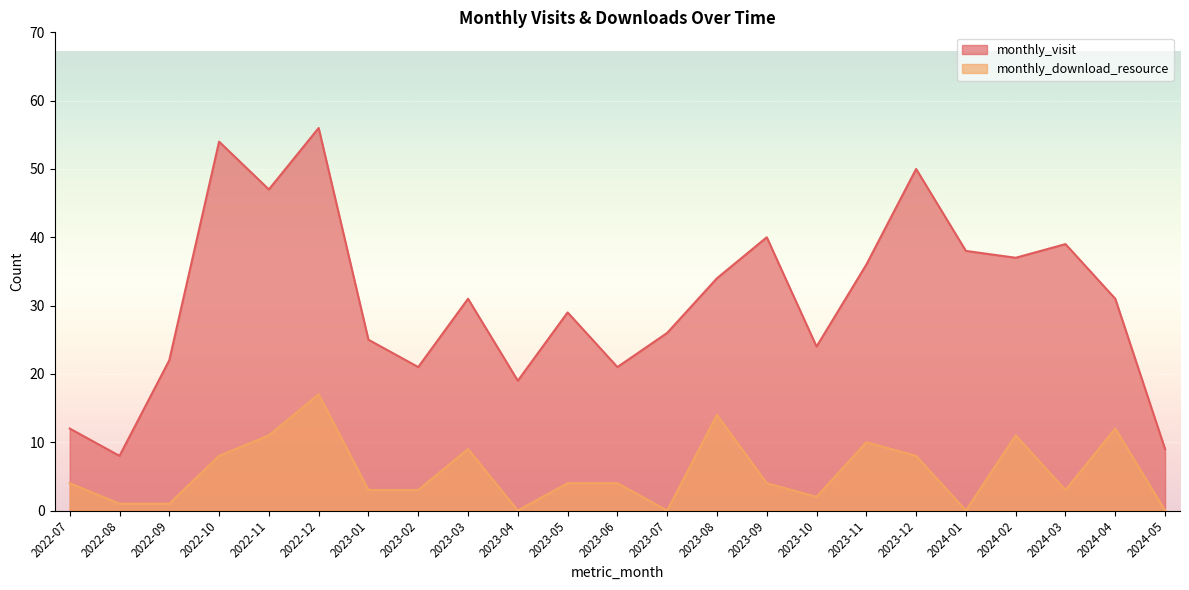

What is the difference between the monthly_download_resource values at 2022-09 and 2023-01?

2